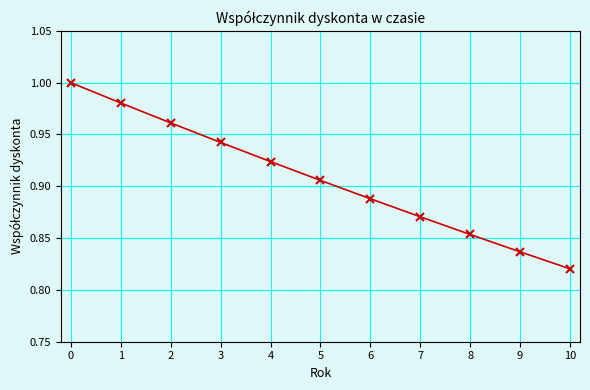

True or false: the data has more than 1 interior local peaks.

False